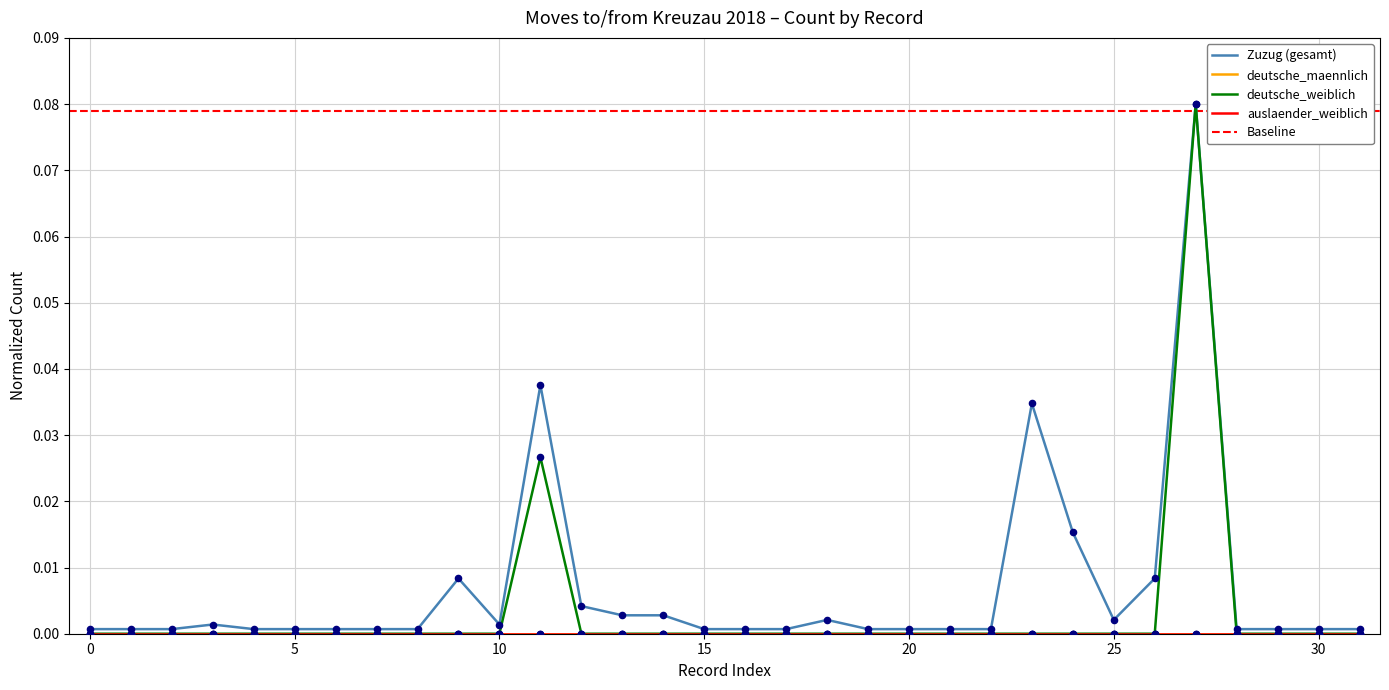

Which series has the largest total across all categories?

Zuzug (gesamt)